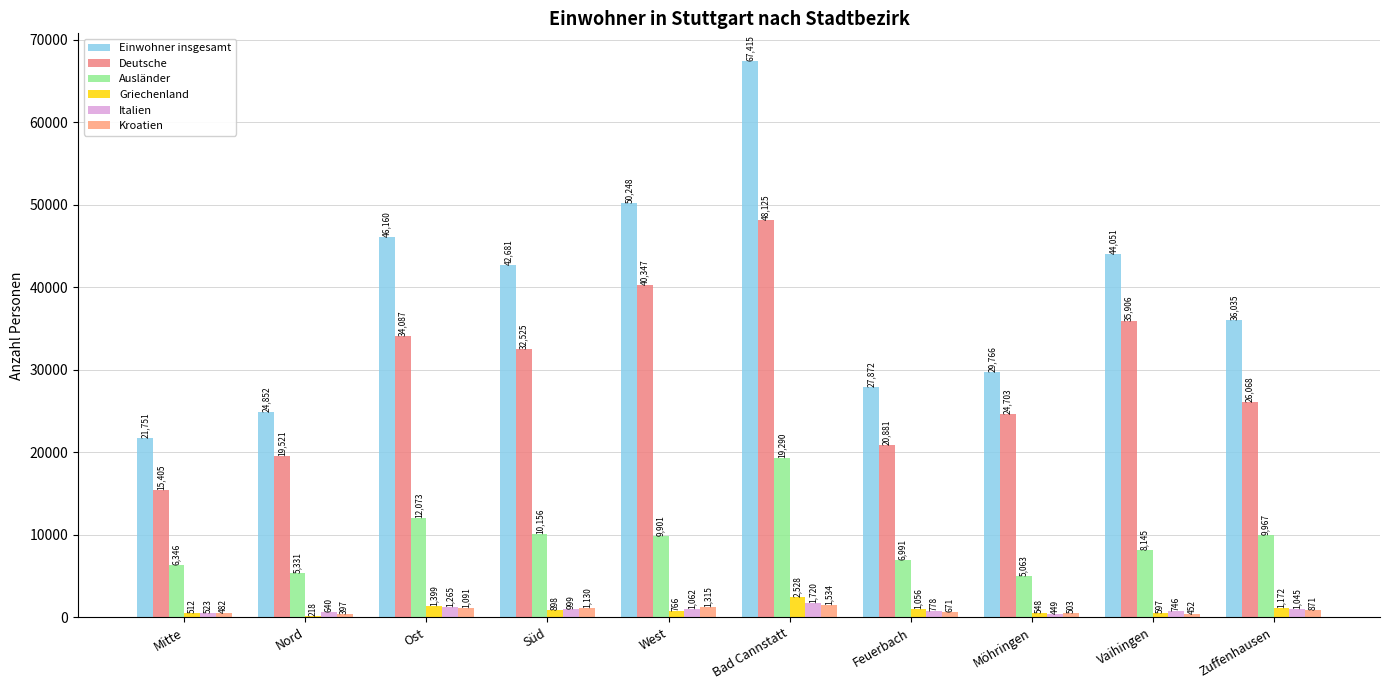

What are all the series names shown in the legend?

Einwohner insgesamt, Deutsche, Ausländer, Griechenland, Italien, Kroatien